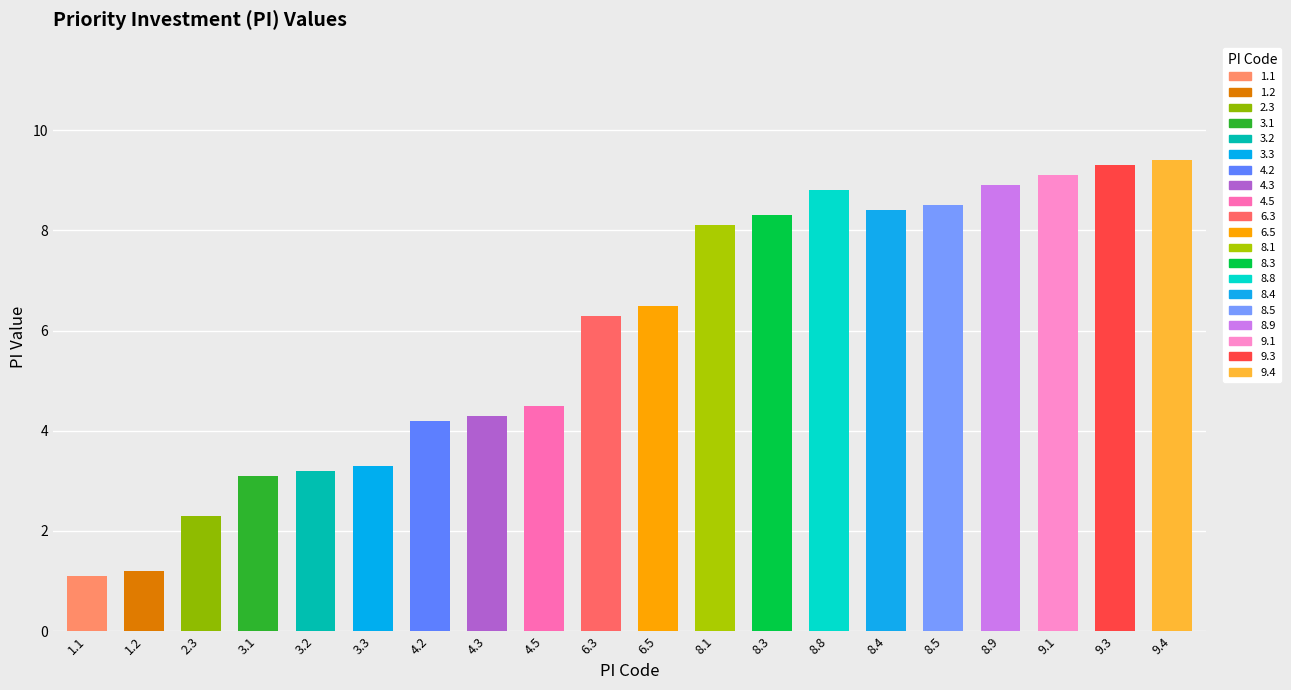

Which has a higher value, 8.5 or 8.9?

8.9